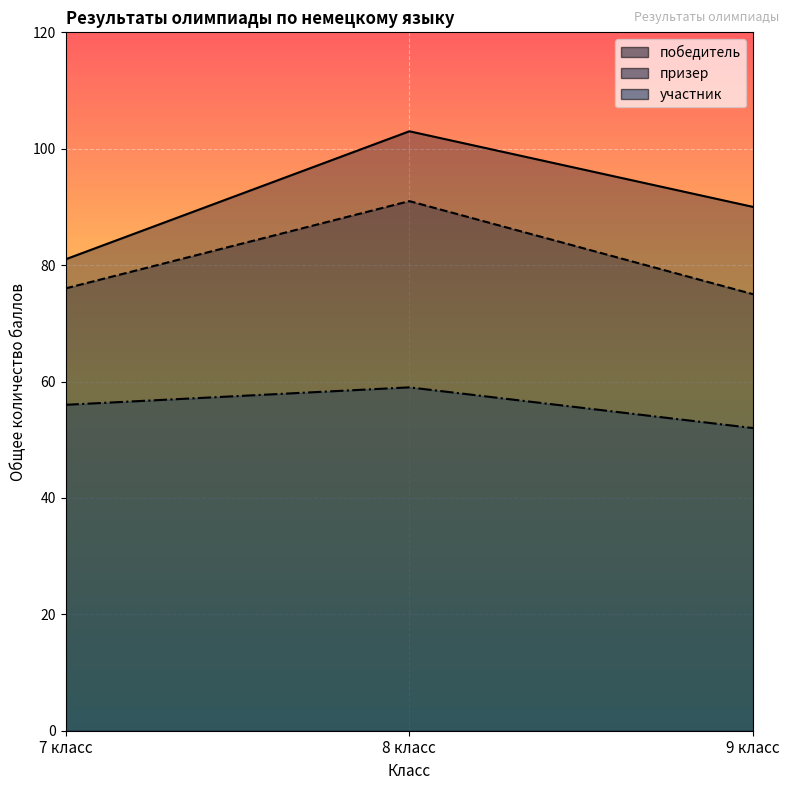

What is the label of the 2nd point from the right?

8 класс